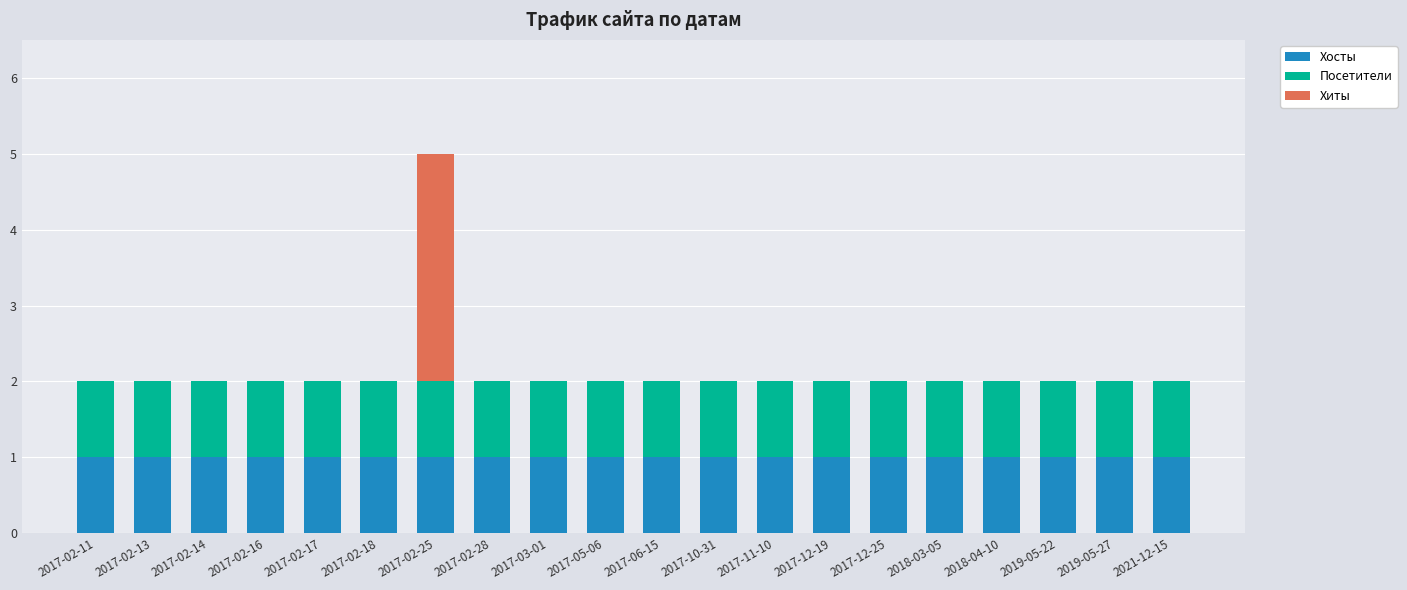

What is the sum of all Хосты values?

20